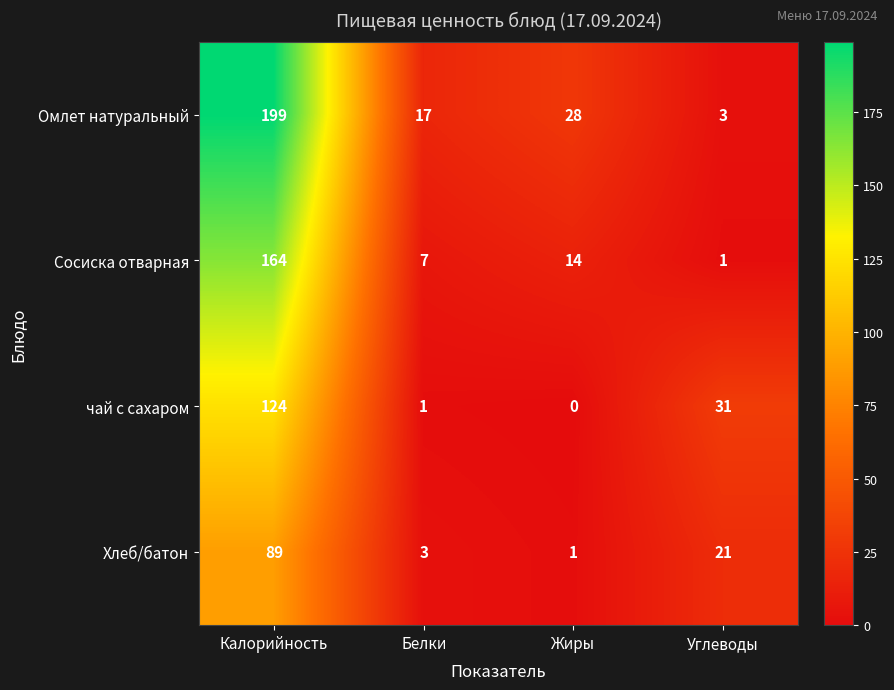

Count the number of data series in this chart.

4